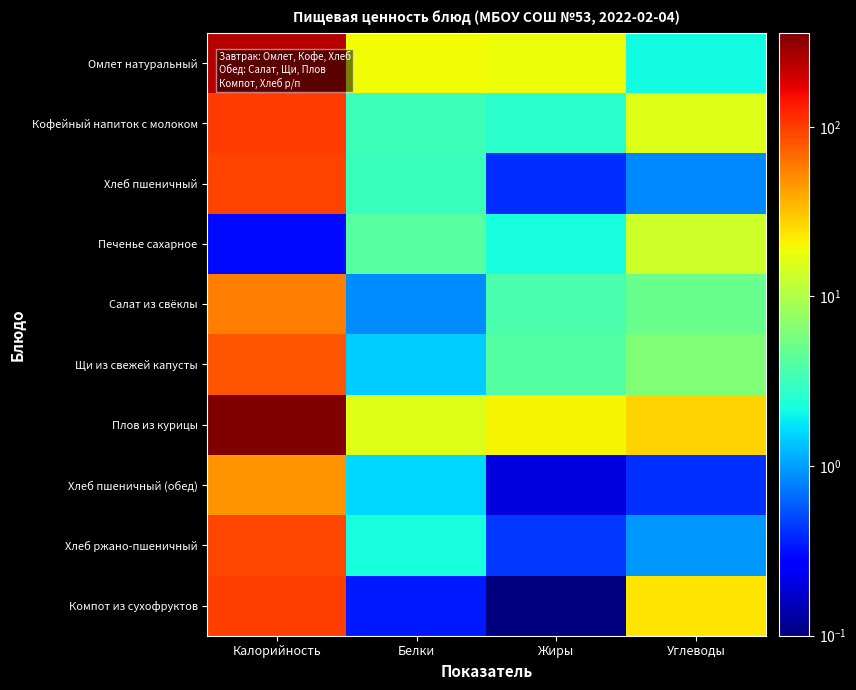

At how many categories does at least one series exceed 327?

1